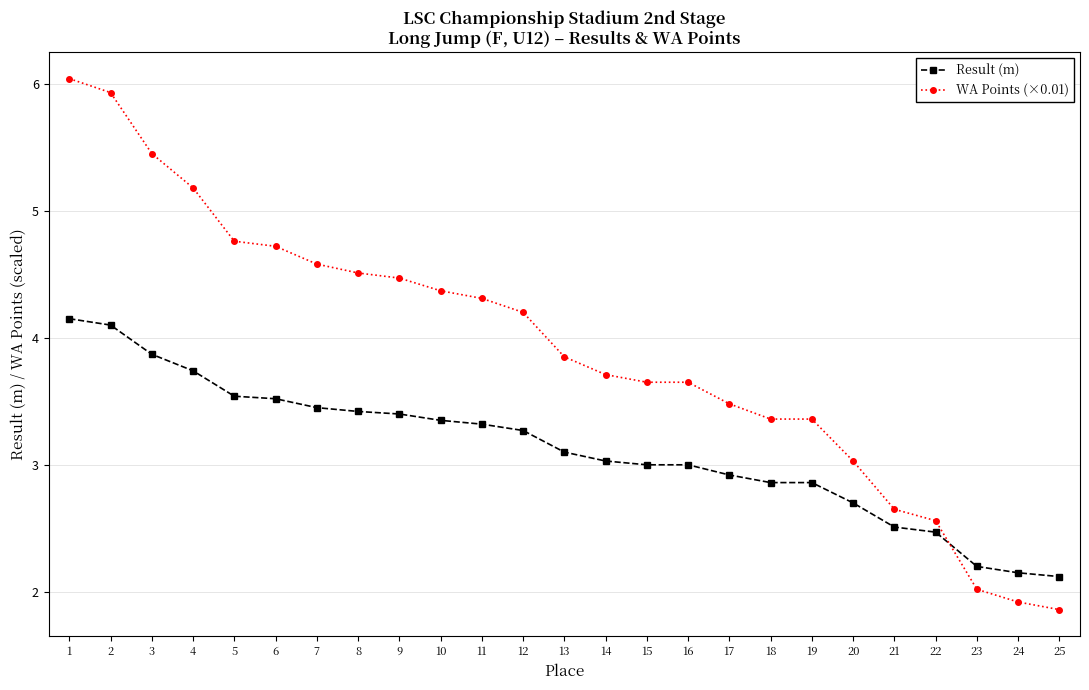

What is the minimum value shown in the chart?

1.9